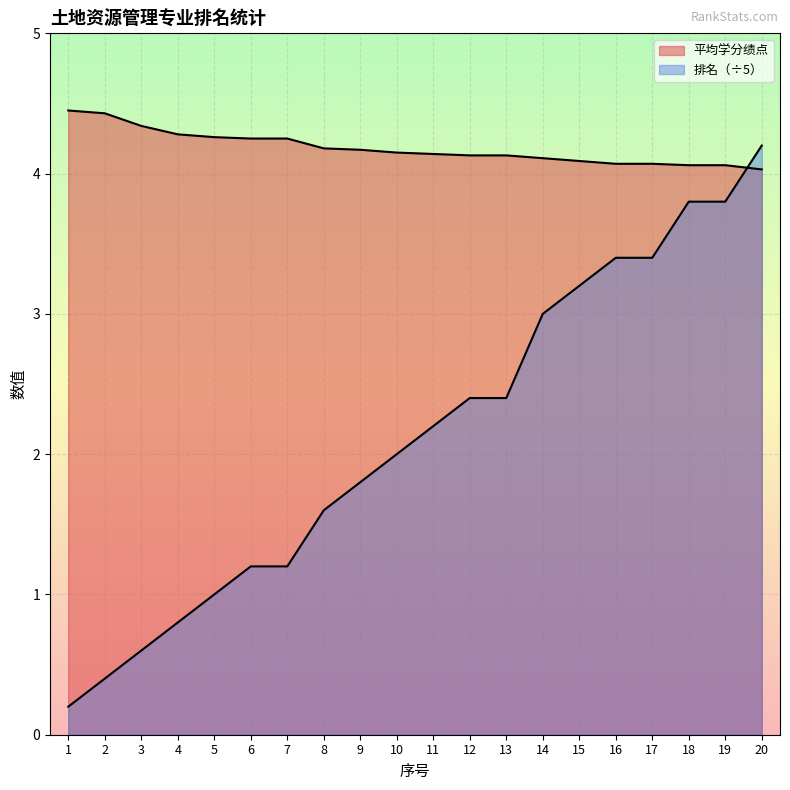

The value of 排名 at 2 is 0.2. True or false?

False